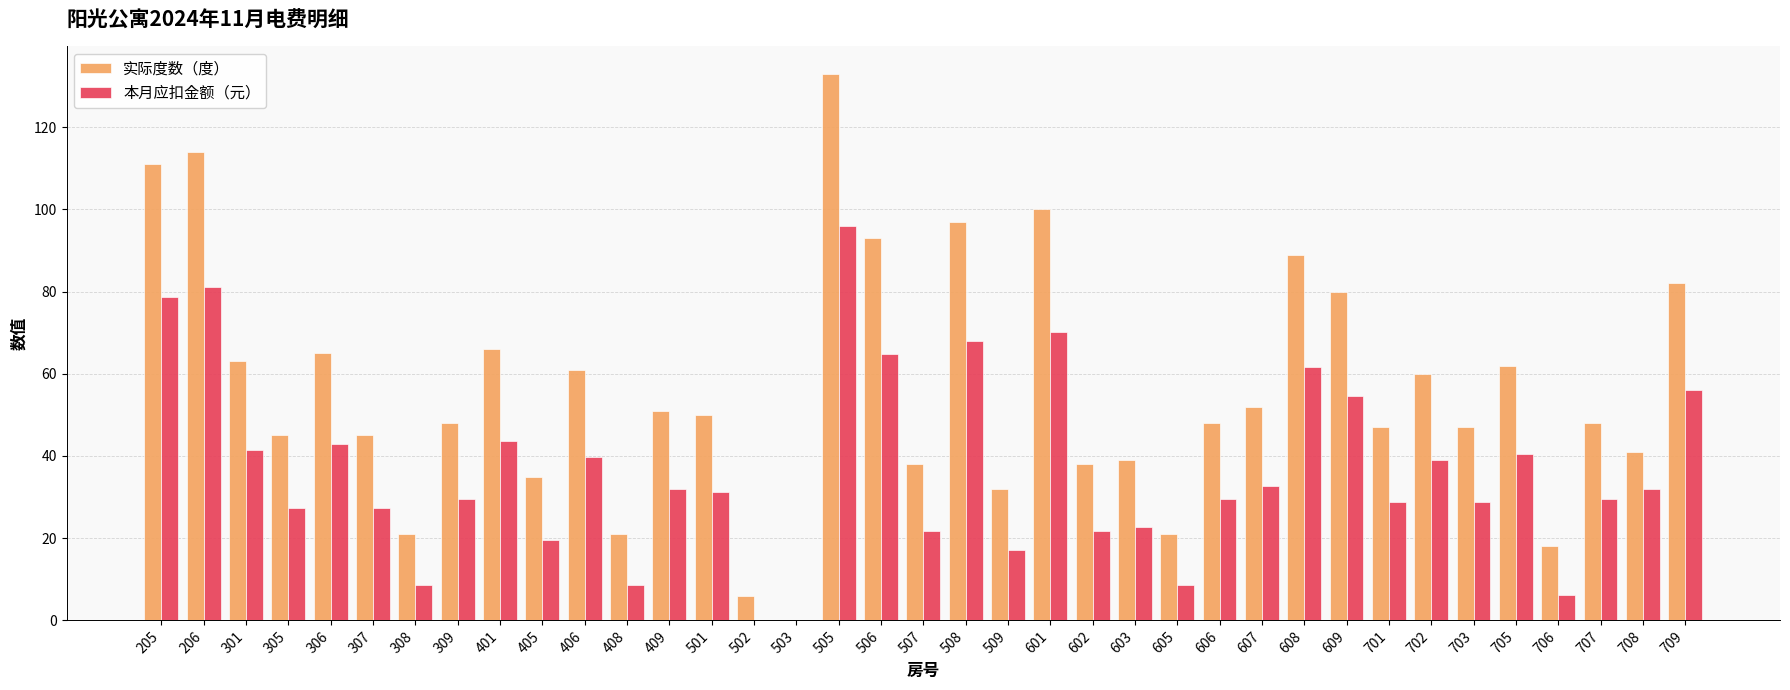

Are the bars horizontal?

No